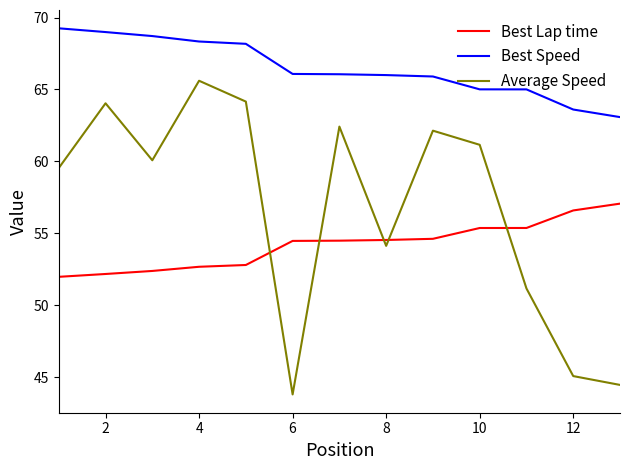

At how many categories does at least one series exceed 44?

13